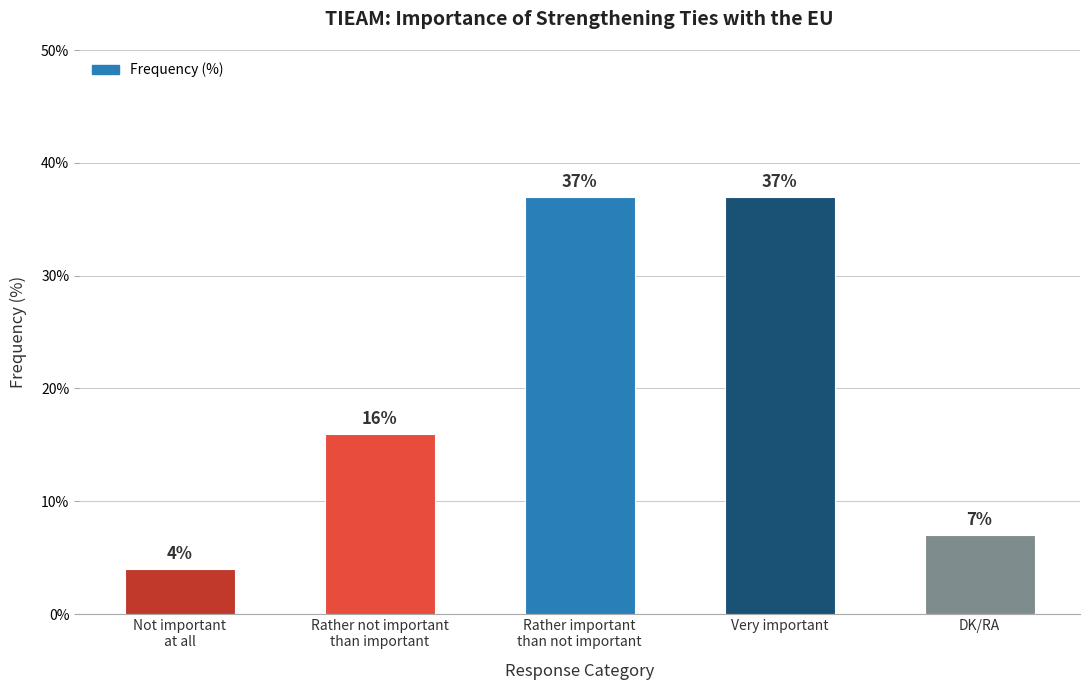

Is it true that the value at Rather not important
than important is 16?

True